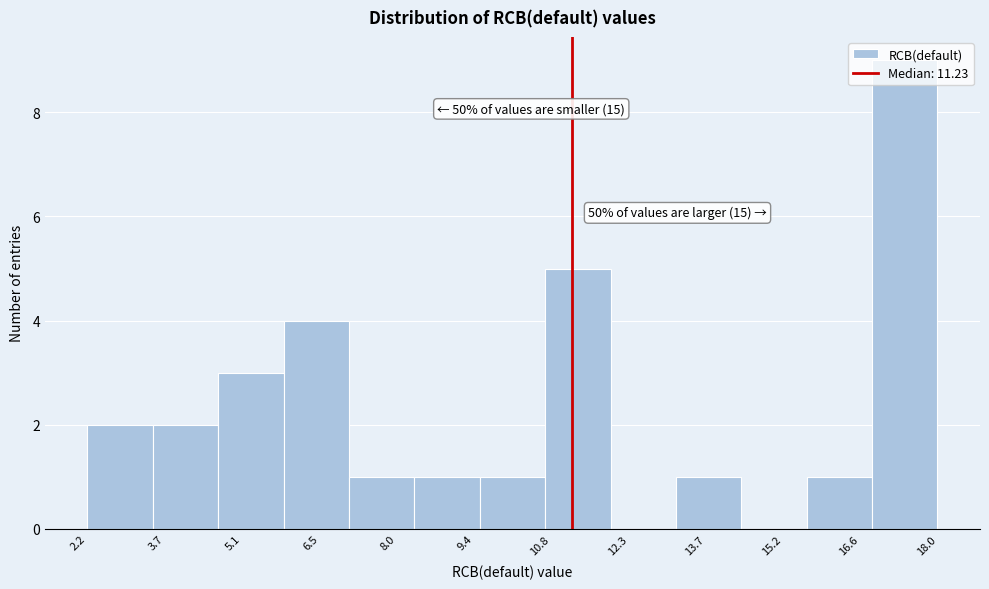

Over which range of the x-axis is the bar tallest?

16.8 to 18.0